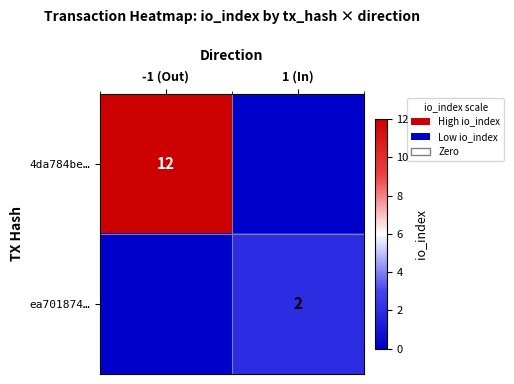

What is the spread (max minus min) of values at 1 (In)?

2